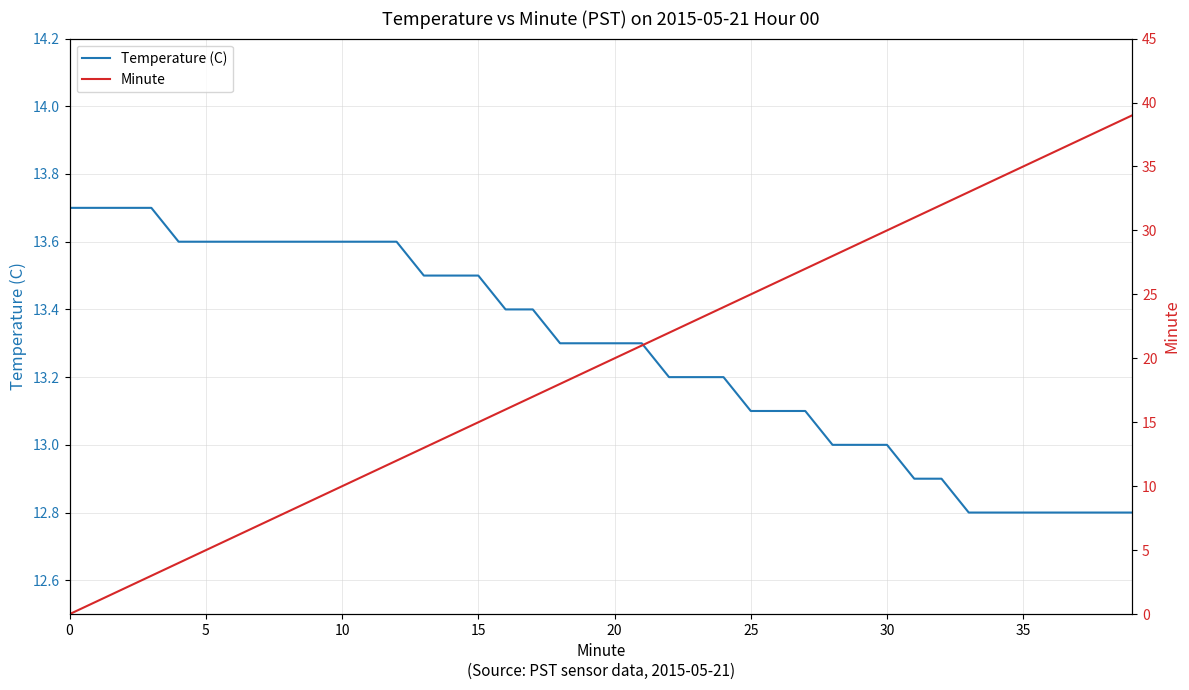

Which series ends up on top after the final intersection of Temperature (C) and Minute?

Minute